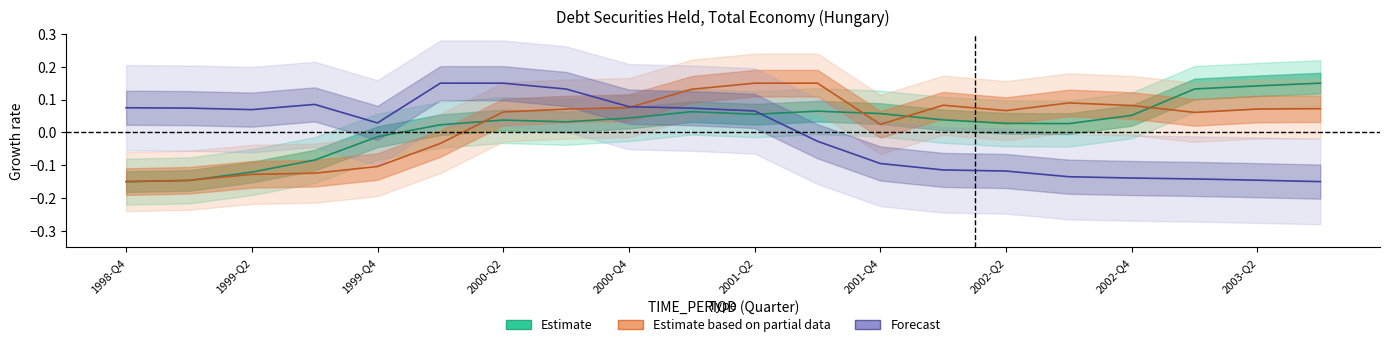

Rank the series by their maximum value, from highest to lowest.

Estimate, Estimate based on partial data, Forecast